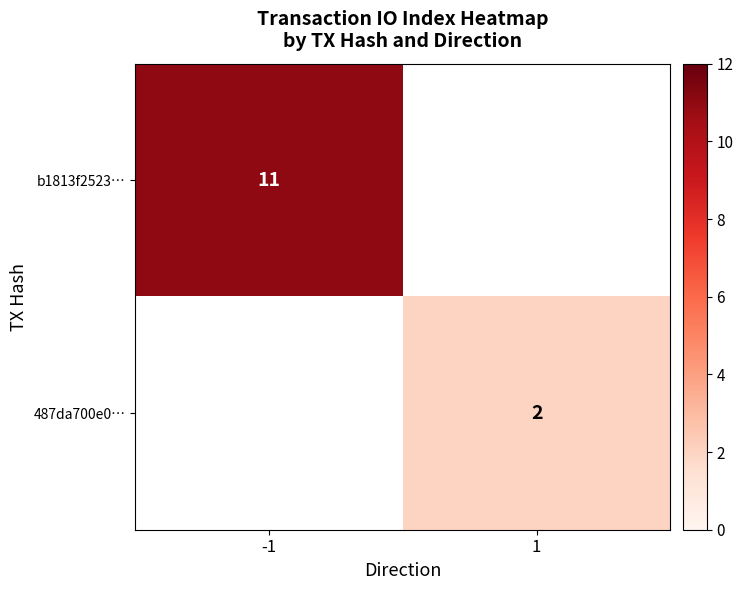

Is the value of 487da700e0… at 1 greater than the value of b1813f2523… at -1?

No